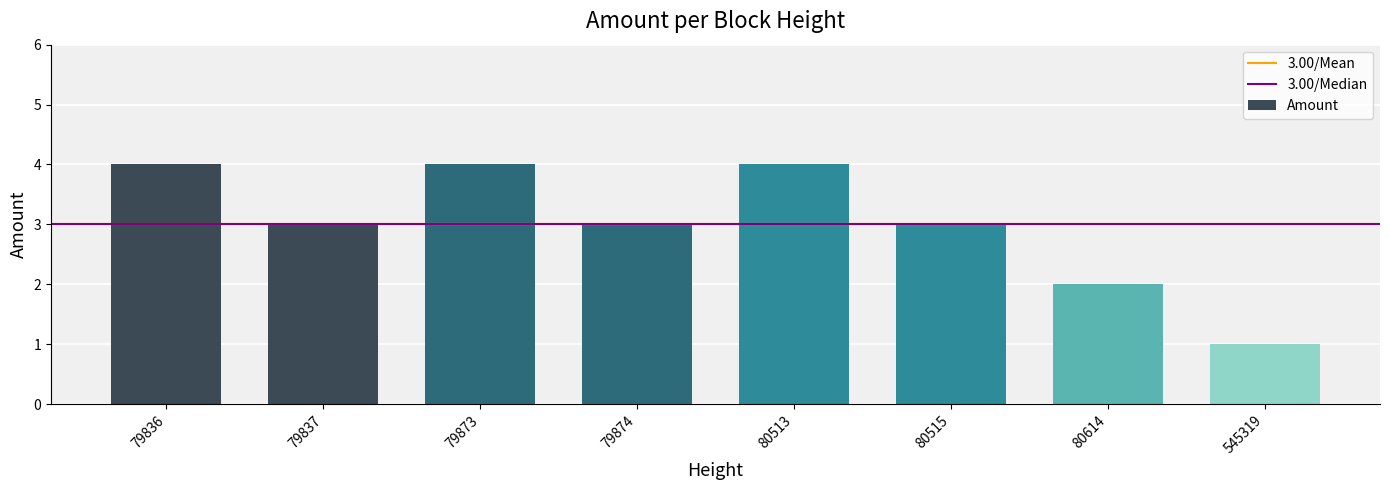

Read the value at 79837.

3